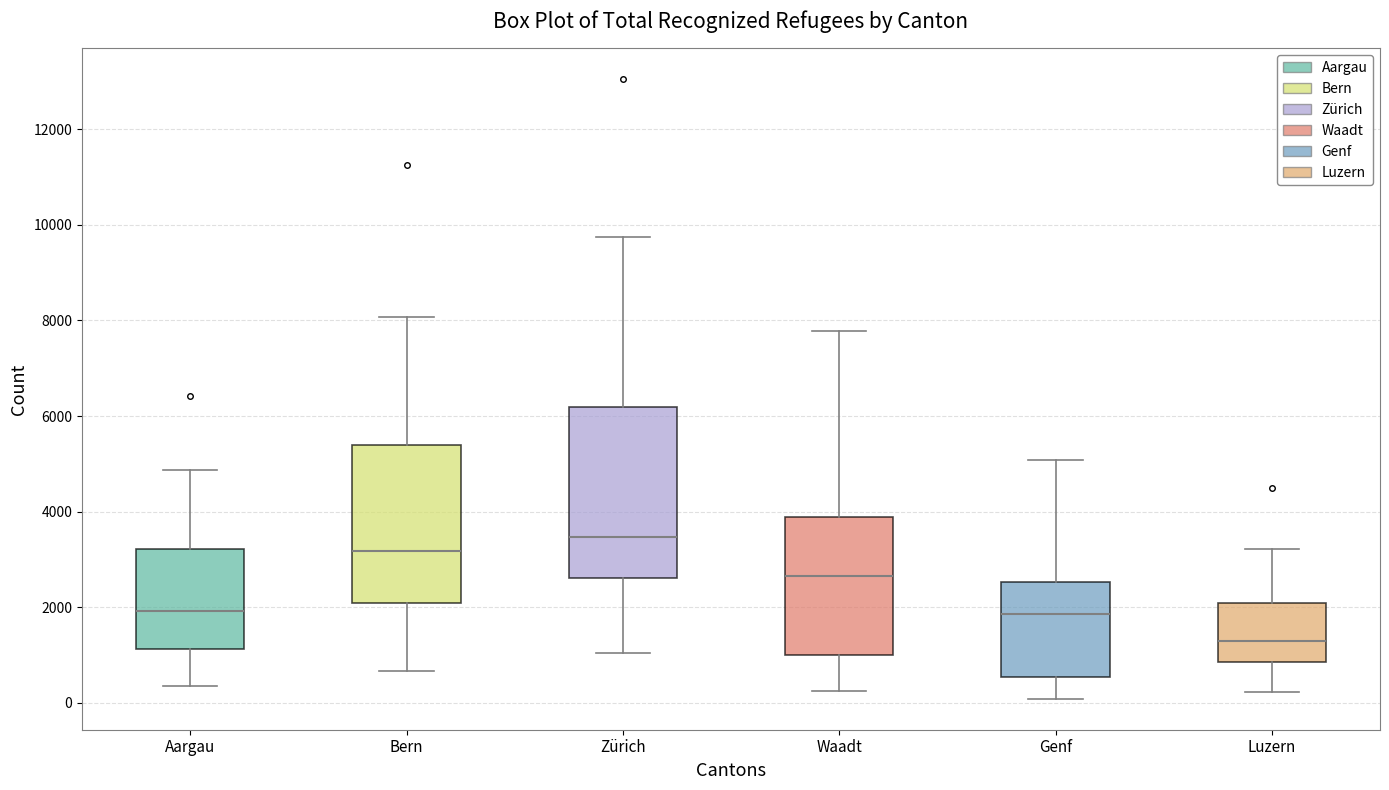

Reading left to right, transcribe this box plot: for each box, give where its median line is, the range the box spans, and where its two whiskers end, as read against the y-axis. The values are not printed on the chart, so give them approximately, as read against the axis.

Aargau: median 2000, box 1200 to 3200, whiskers 400 to 4800
Bern: median 3200, box 2000 to 5400, whiskers 600 to 8000
Zürich: median 3400, box 2600 to 6200, whiskers 1000 to 9800
Waadt: median 2600, box 1000 to 3800, whiskers 200 to 7800
Genf: median 1800, box 600 to 2600, whiskers 0 to 5000
Luzern: median 1200, box 800 to 2000, whiskers 200 to 3200